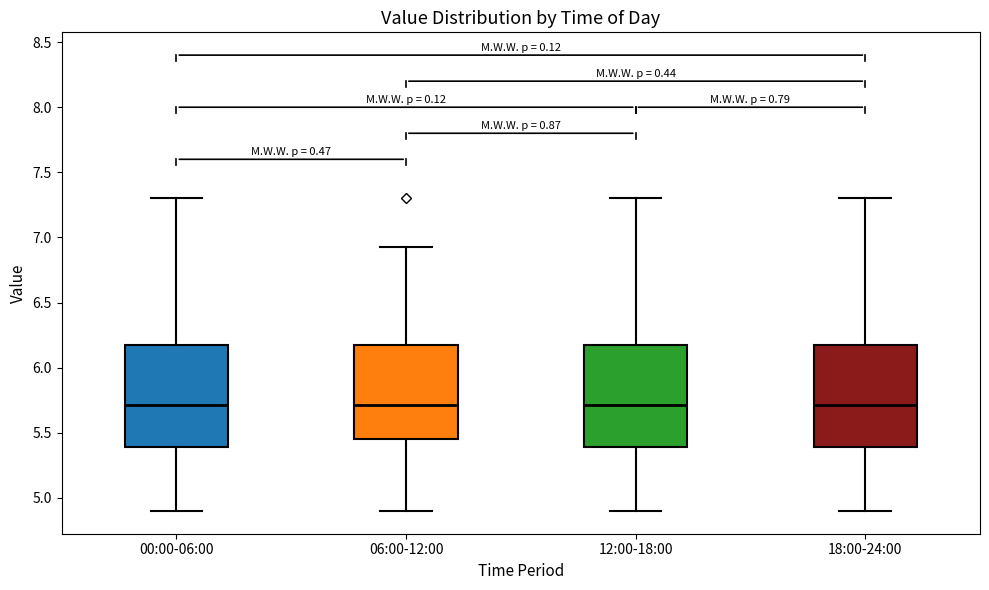

Reading left to right, transcribe this box plot: for each box, give where its median line is, the range the box spans, and where its two whiskers end, as read against the y-axis. The values are not printed on the chart, so give them approximately, as read against the axis.

00:00-06:00: median 5.70, box 5.40 to 6.20, whiskers 4.90 to 7.30
06:00-12:00: median 5.70, box 5.45 to 6.20, whiskers 4.90 to 6.95
12:00-18:00: median 5.70, box 5.40 to 6.20, whiskers 4.90 to 7.30
18:00-24:00: median 5.70, box 5.40 to 6.20, whiskers 4.90 to 7.30